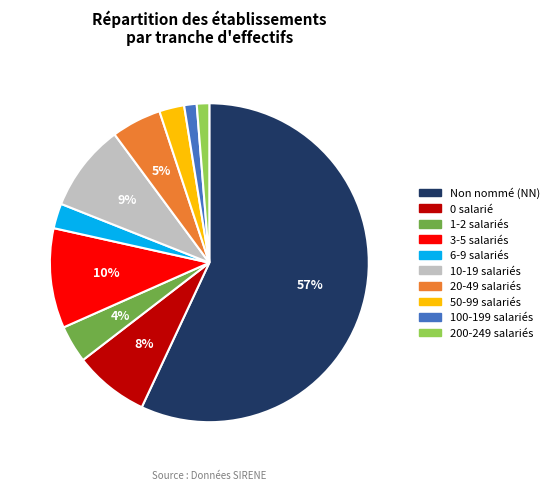

Combined, do 3-5 salariés and 200-249 salariés account for over 50%?

No